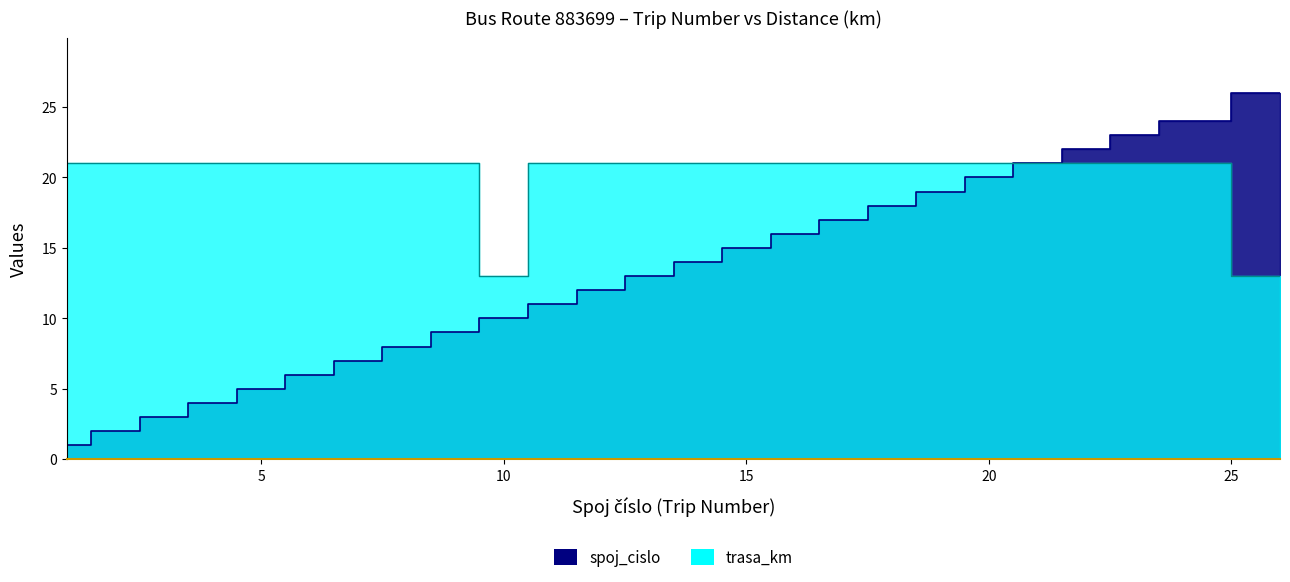

The value of trasa_km at 6 is 21. True or false?

True